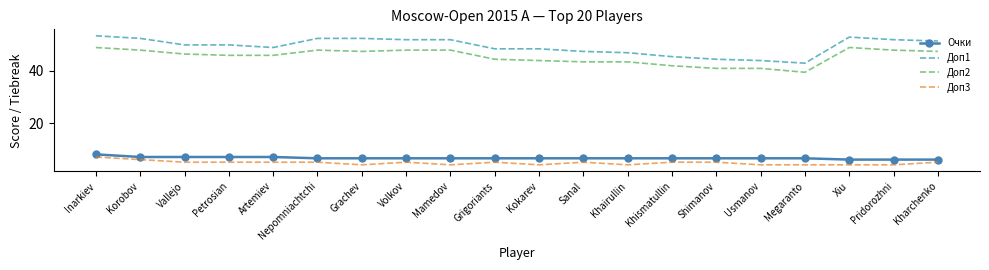

What position from the left is Vallejo?

3